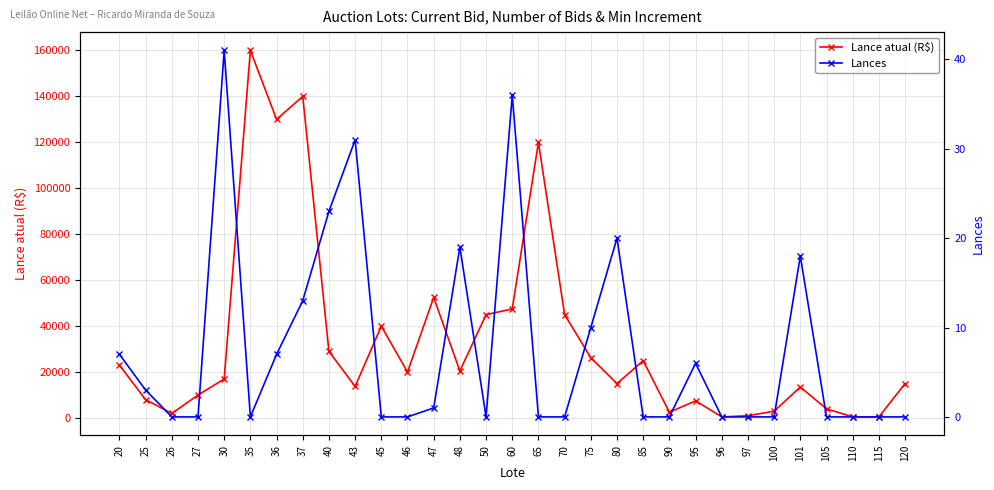

In Lance atual (R$), how many points are lower than both neighbors (excluding endpoints)?

8